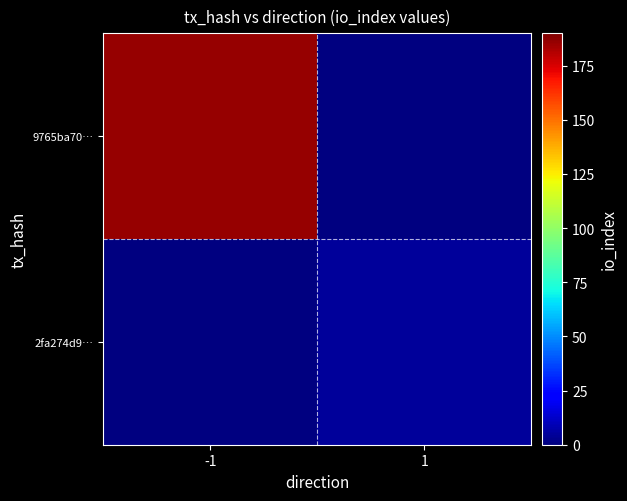

Which category has the lowest value in the 2fa274d9… series?

-1